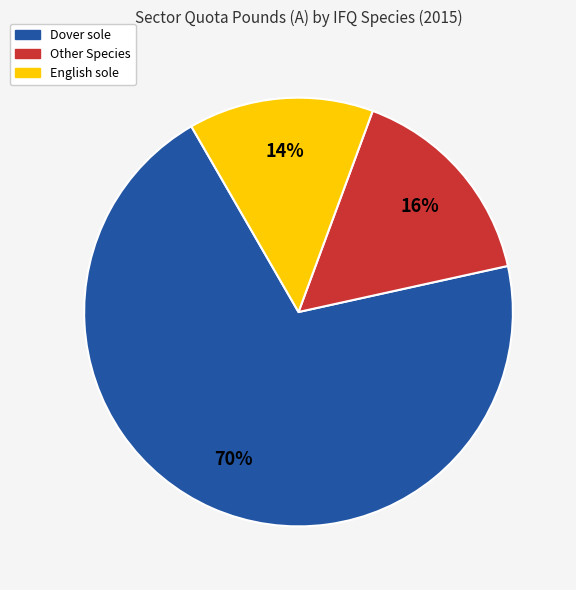

Count the number of slices in the pie.

3